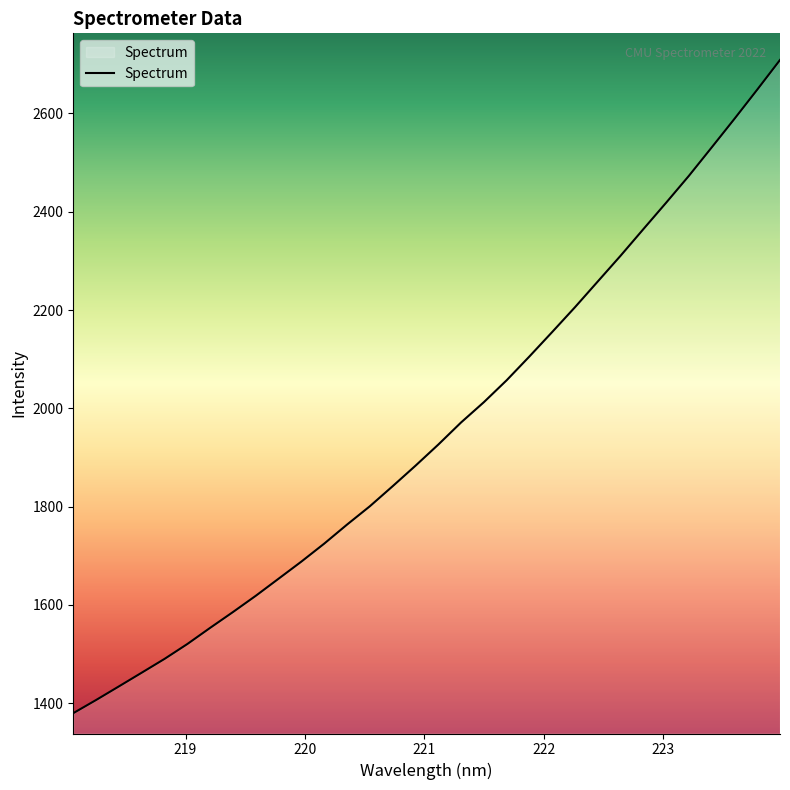

What is the maximum value shown in the chart?

2708.9